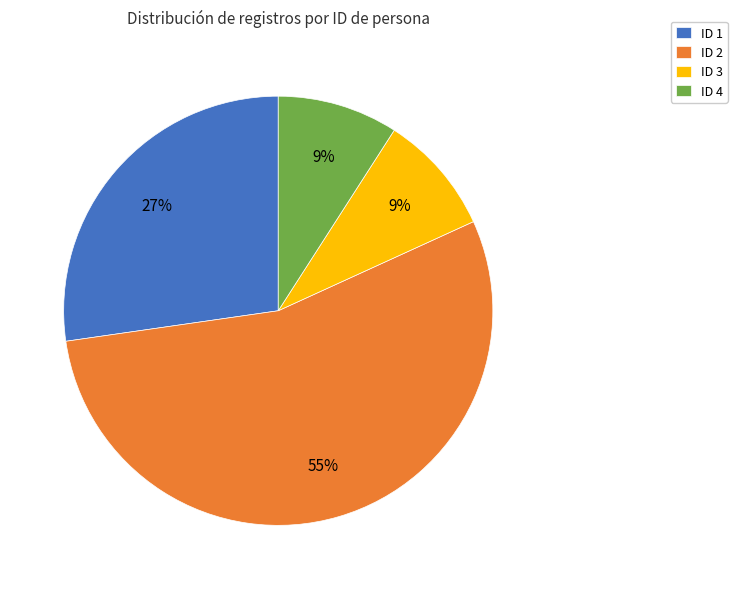

Which slice represents more than half of the pie?

ID 2